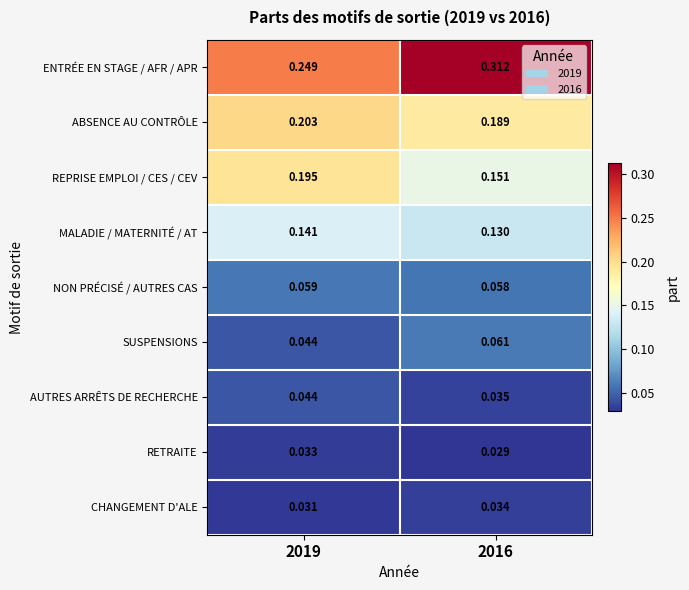

Which series has the widest spread of values?

ENTRÉE EN STAGE / AFR / APR